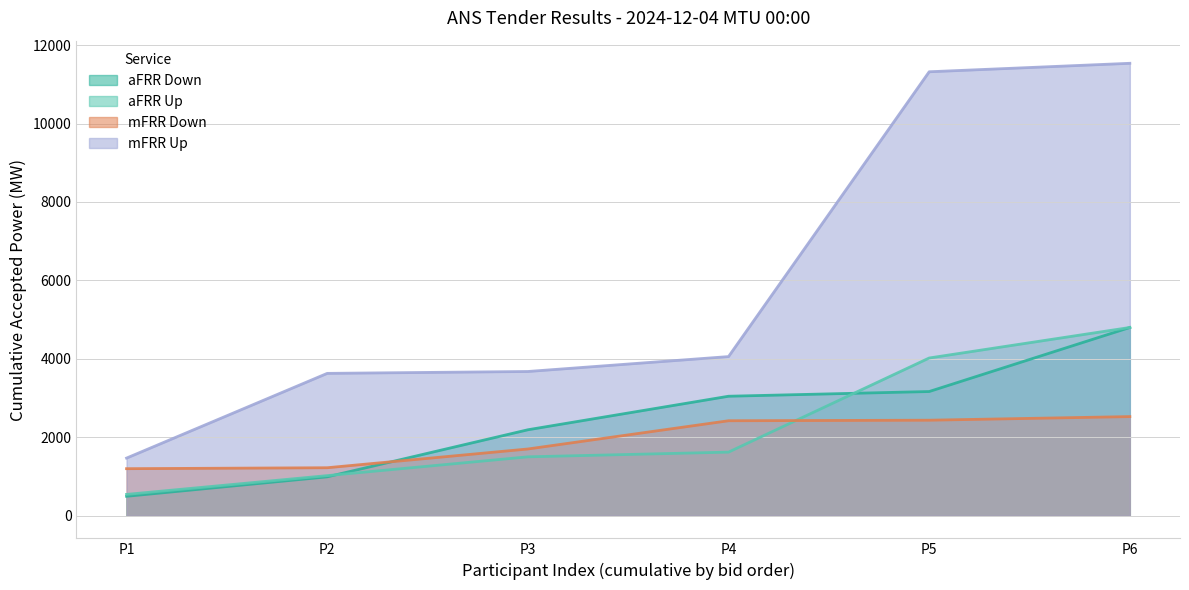

Which has a higher value, mFRR Down or aFRR Down?

aFRR Down